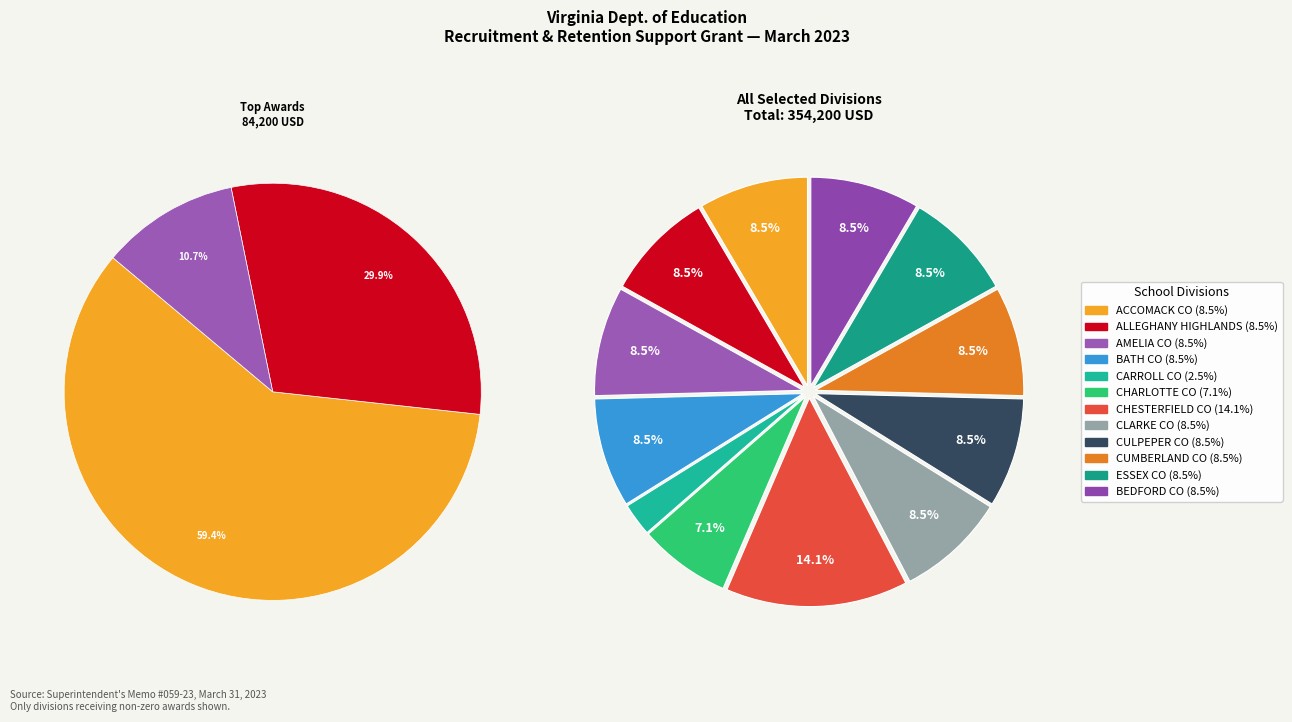

Which category has the smallest portion of the pie?

CARROLL CO